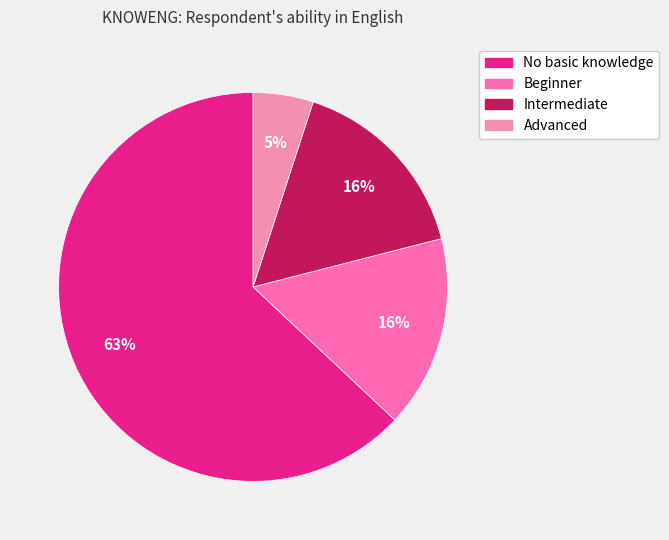

The No basic knowledge slice represents 75% of the pie. True or false?

False